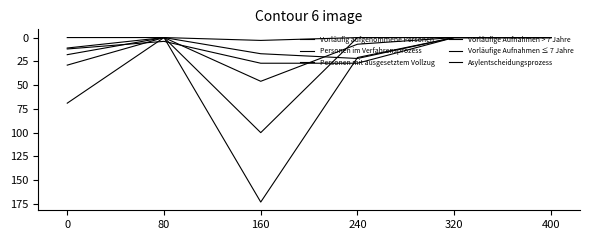

What is the difference between the second highest and second lowest values in the Vorläufig aufgenommene Personen series?

69